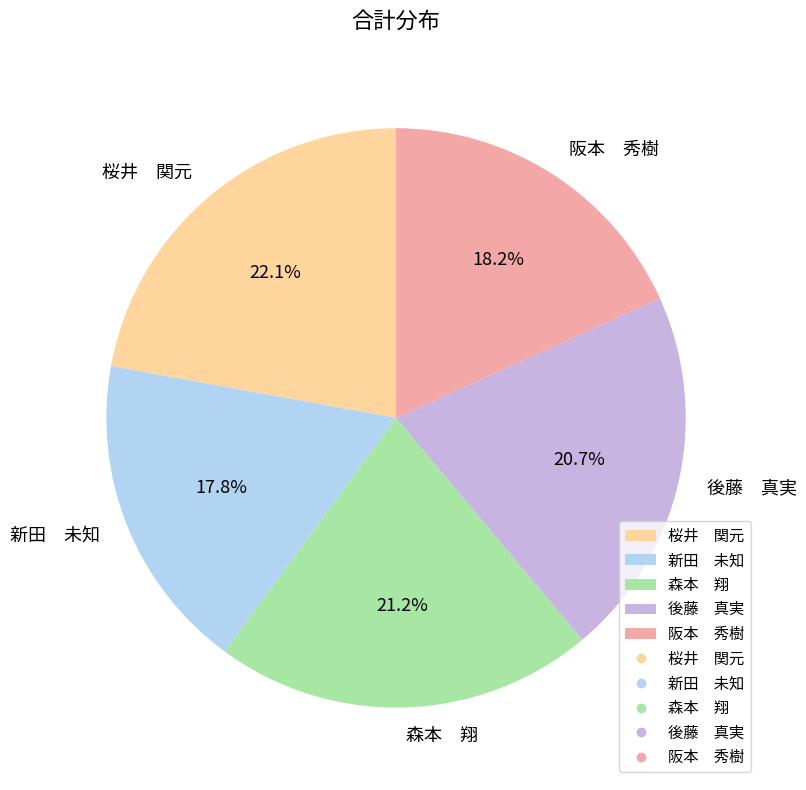

What is the largest slice in the pie chart?

桜井 関元